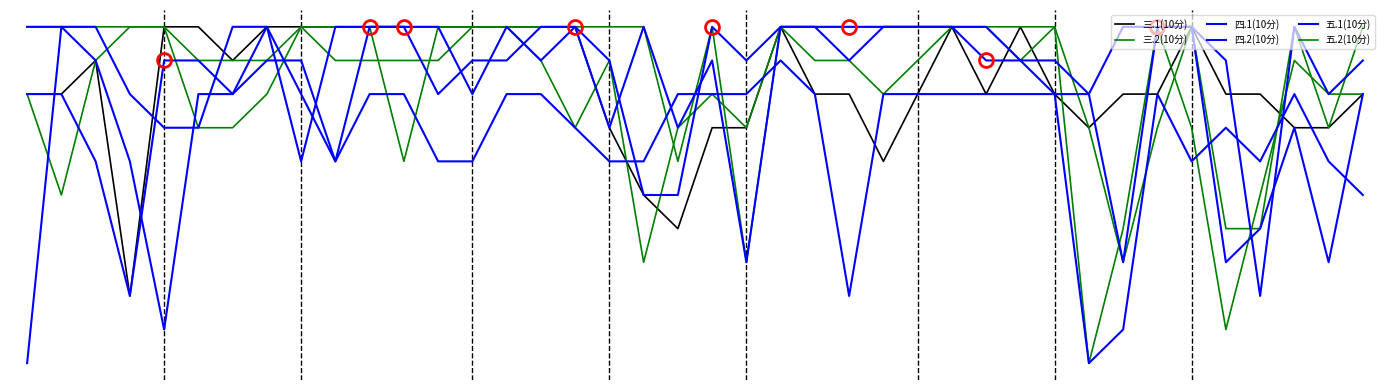

Reading right to left, what are all the values shown in this chart?

三.1(10分): 8	7	7	8	8	10	8	8	7	8	10	8	10	8	6	8	8	10	7	7	4	5	7	10	10	10	10	10	10	10	10	10	10	9	10	10	2	9	8	8
三.2(10分): 10	7	10	4	4	10	7	3	7	10	10	10	10	10	10	10	10	10	3	10	6	10	10	10	10	10	10	10	6	10	10	10	8	7	7	10	10	10	10	10
四.1(10分): 8	3	7	4	3	10	10	3	8	8	9	9	10	10	10	10	10	10	9	10	5	5	9	10	9	10	8	10	10	10	6	9	9	8	9	9	2	6	8	8
四.2(10分): 5	6	8	6	7	6	8	1	0	8	8	8	8	8	8	2	8	9	8	8	8	6	6	7	8	8	6	6	8	8	6	8	10	8	8	1	6	9	10	0
五.1(10分): 9	8	10	2	9	10	10	10	8	9	9	10	10	10	10	9	10	10	3	9	7	10	7	10	10	9	9	8	10	10	10	6	10	10	7	7	8	10	10	10
五.2(10分): 8	8	9	5	1	7	10	4	0	10	9	10	10	9	8	9	9	10	7	8	7	3	9	7	9	10	10	9	9	9	9	10	9	9	9	10	10	9	5	8